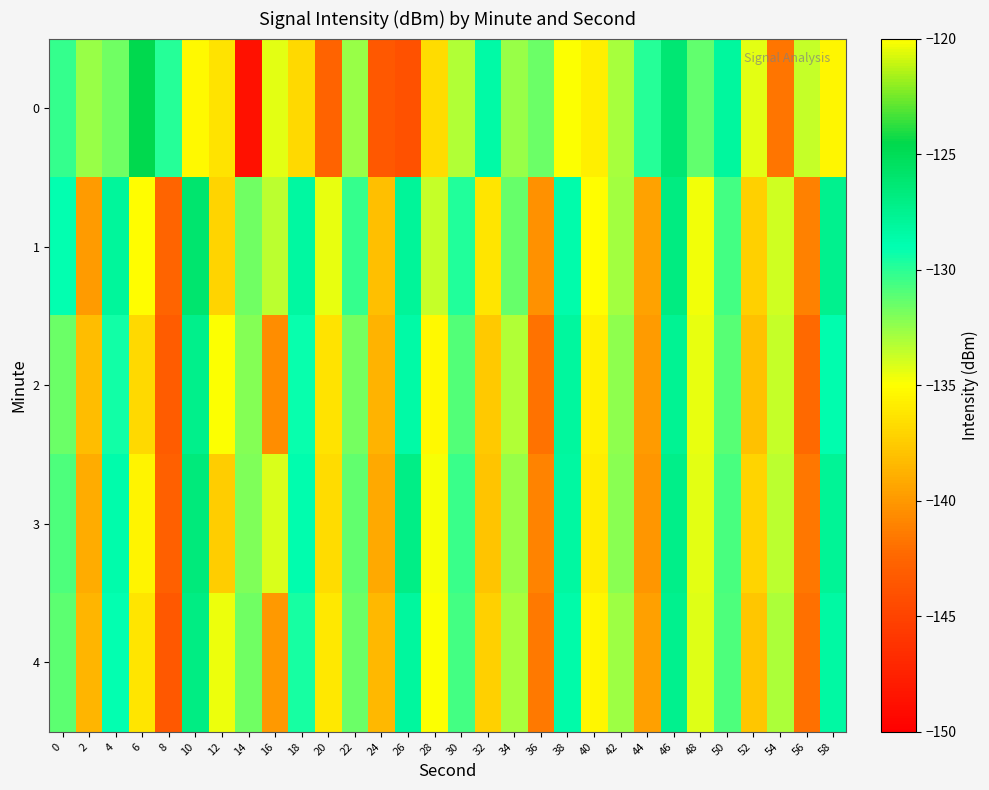

How many data points does each series have?

30